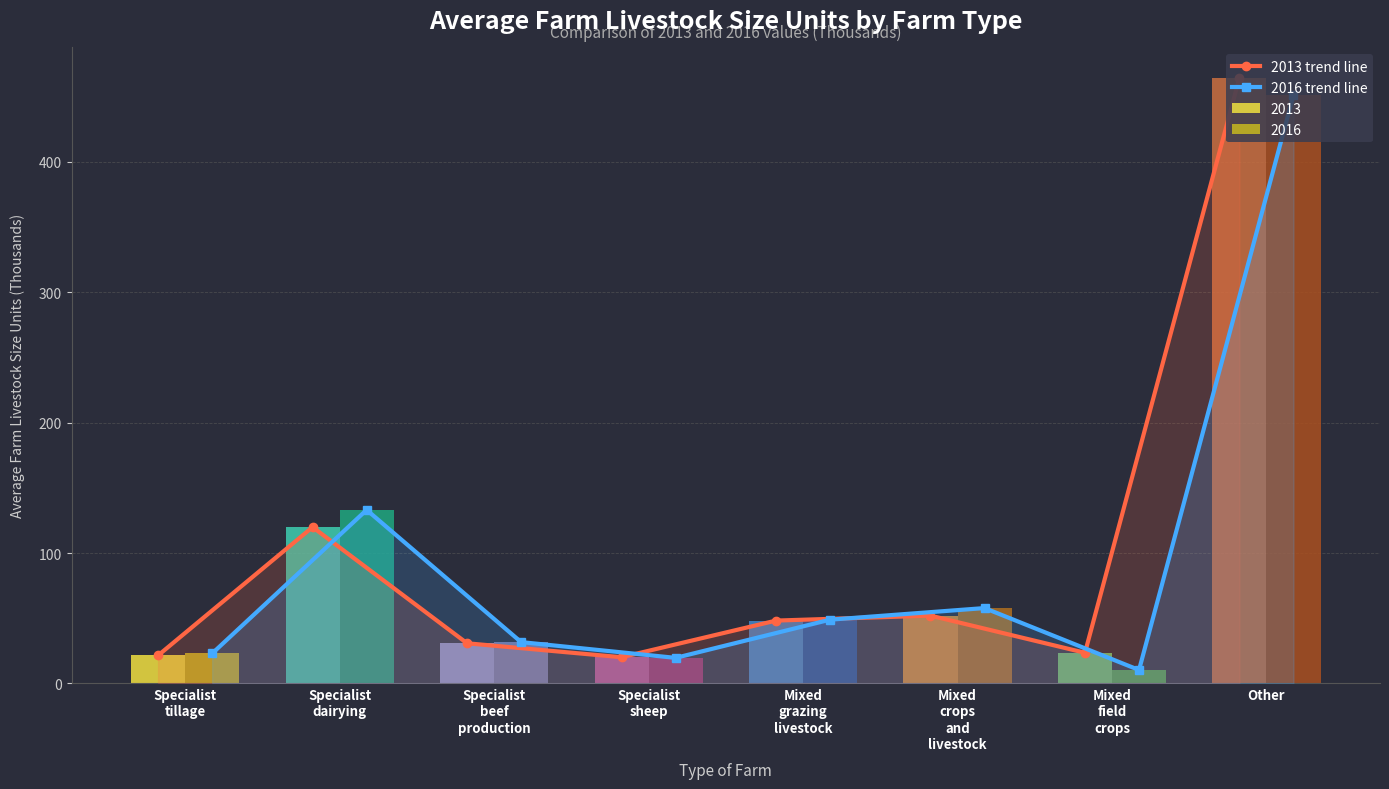

How many distinct data groups are displayed?

2